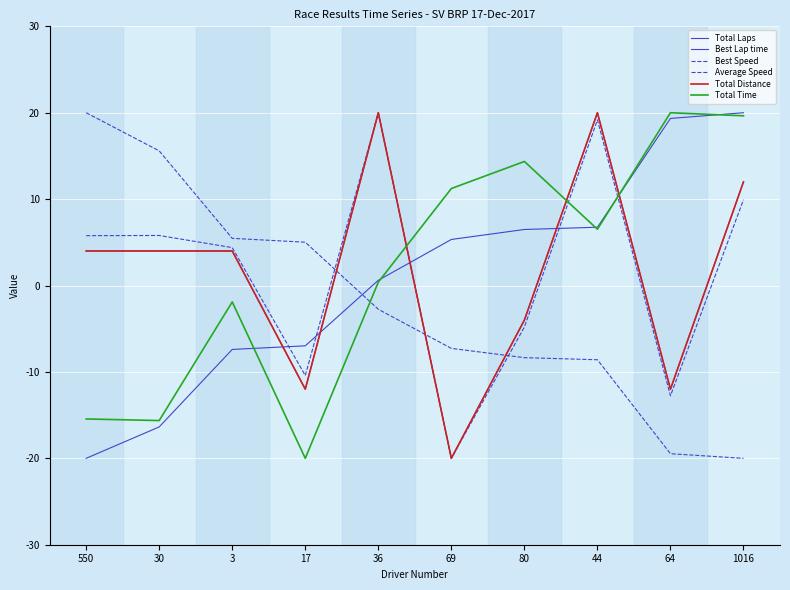

True or false: Best Lap time has more than 0 interior local peaks.

False